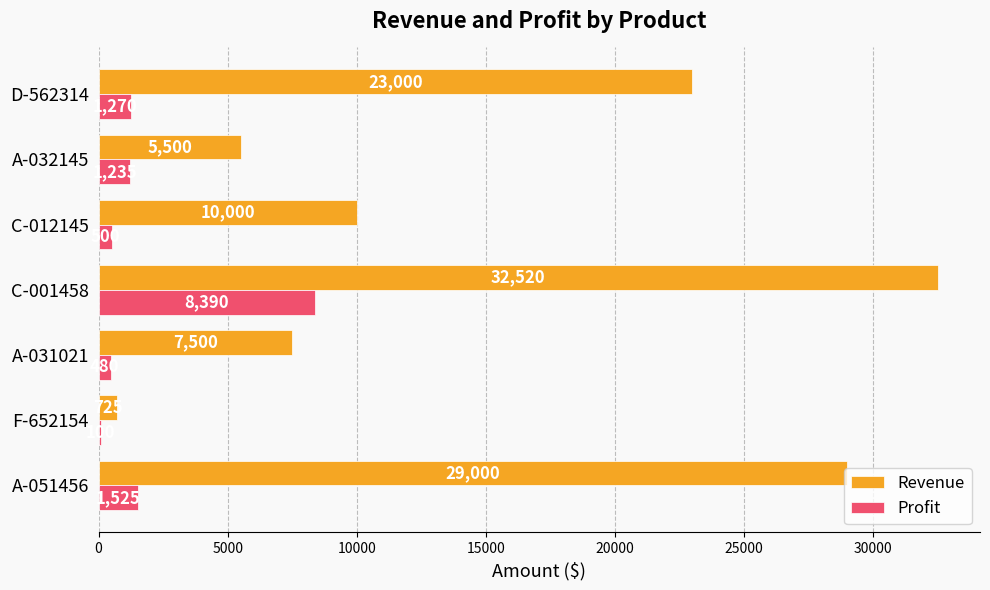

Is it true that Revenue equals 15210 at C-012145?

False